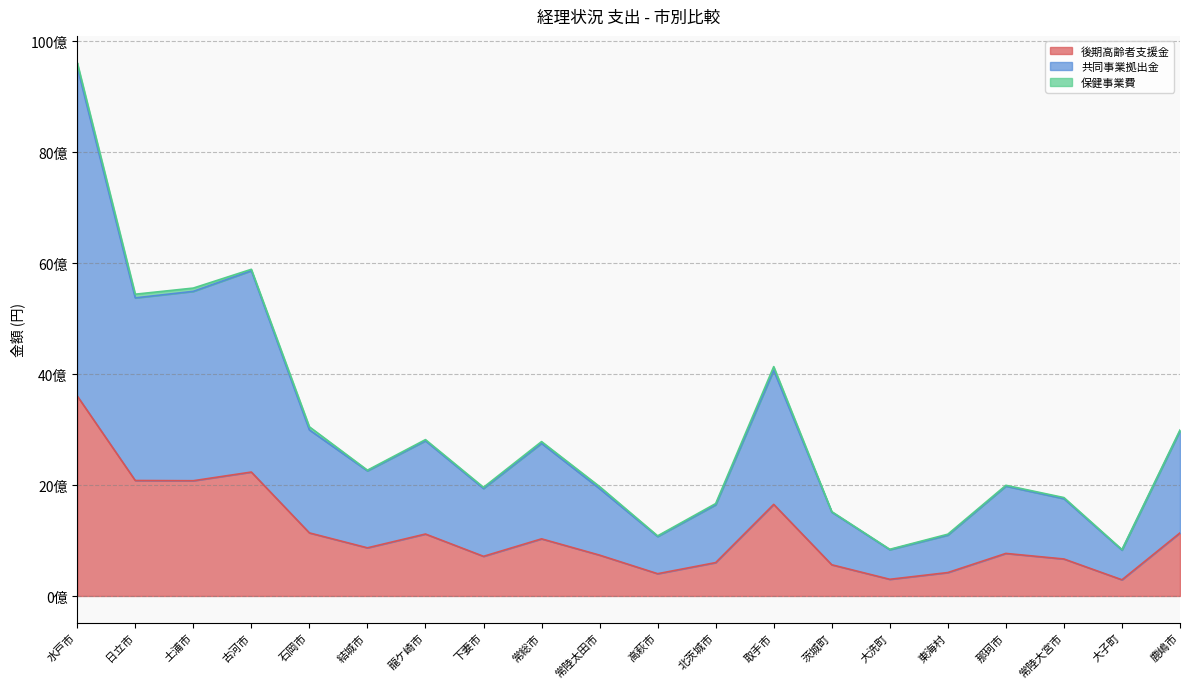

True or false: 共同事業拠出金 and 後期高齢者支援金 intersect in this chart.

False